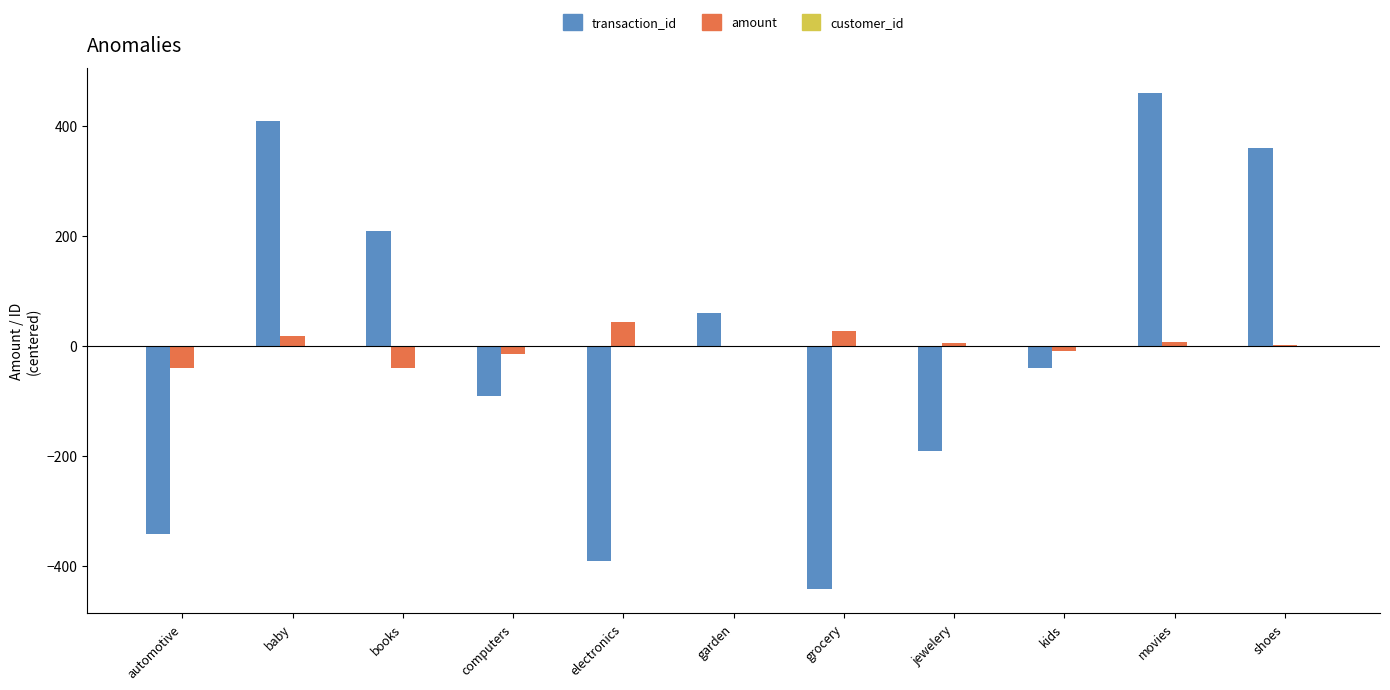

How many groups of bars are there?

11